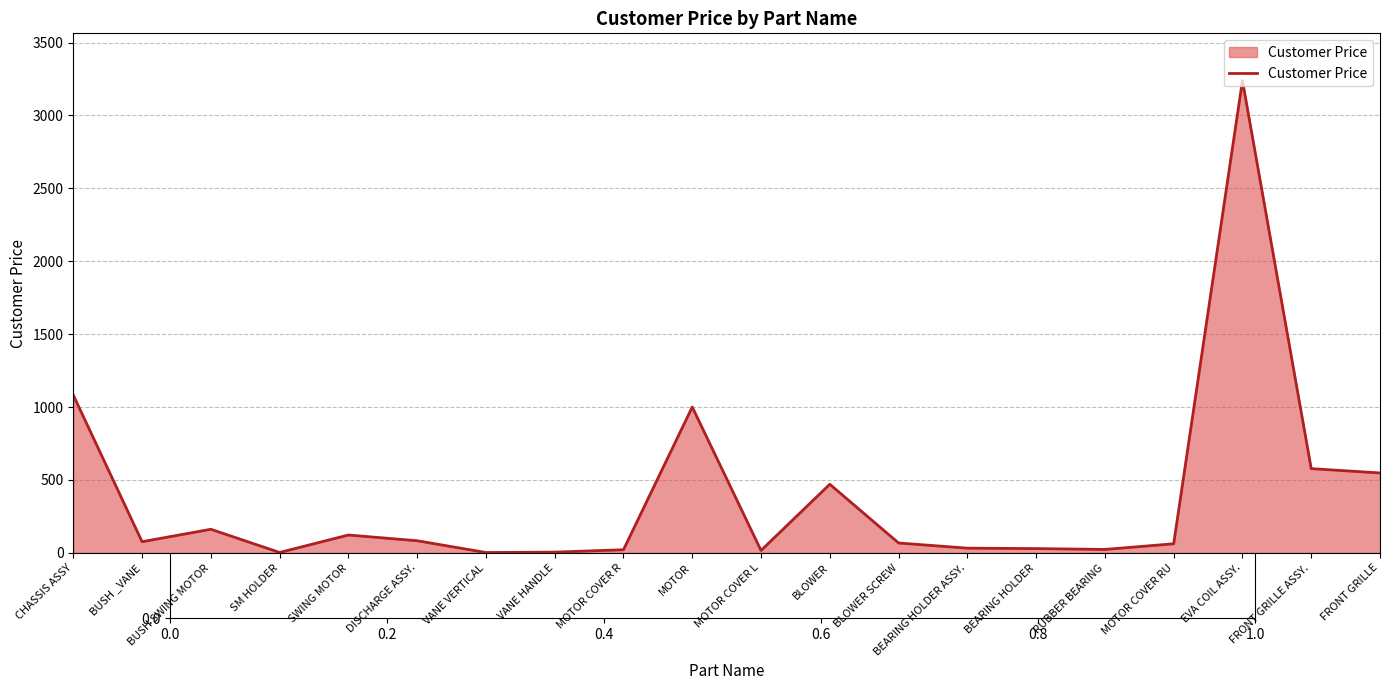

The chart shows a value of 16.7 at MOTOR COVER L. True or false?

True